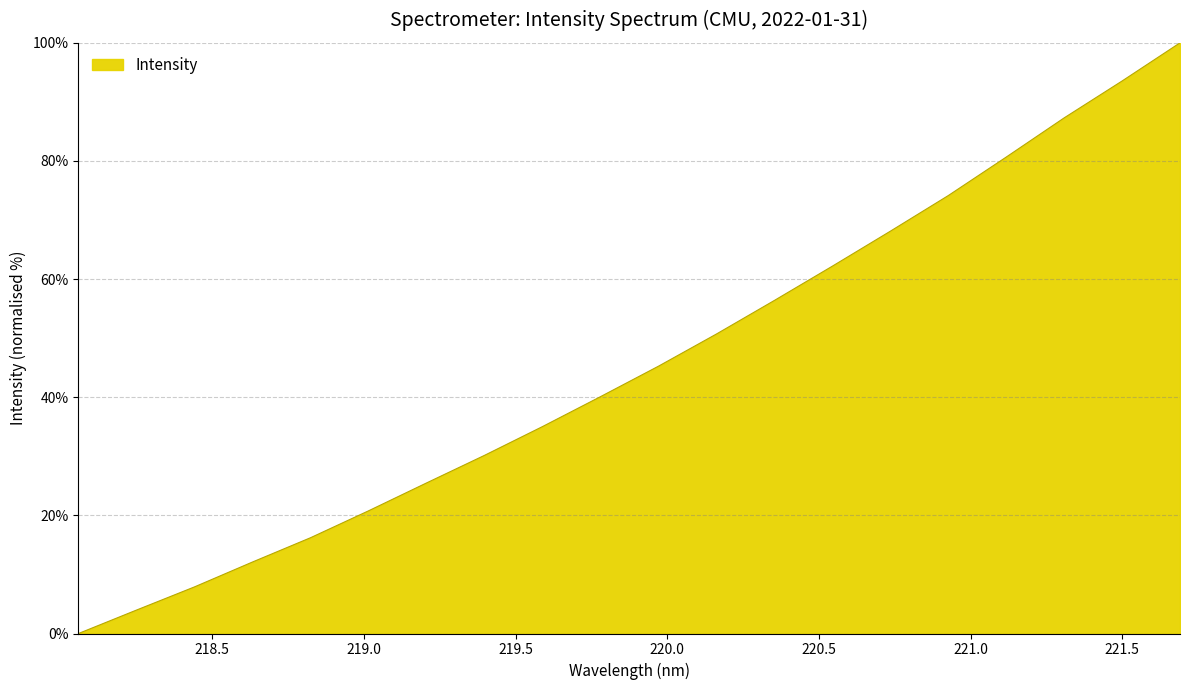

What is the sum of all values?

910.0